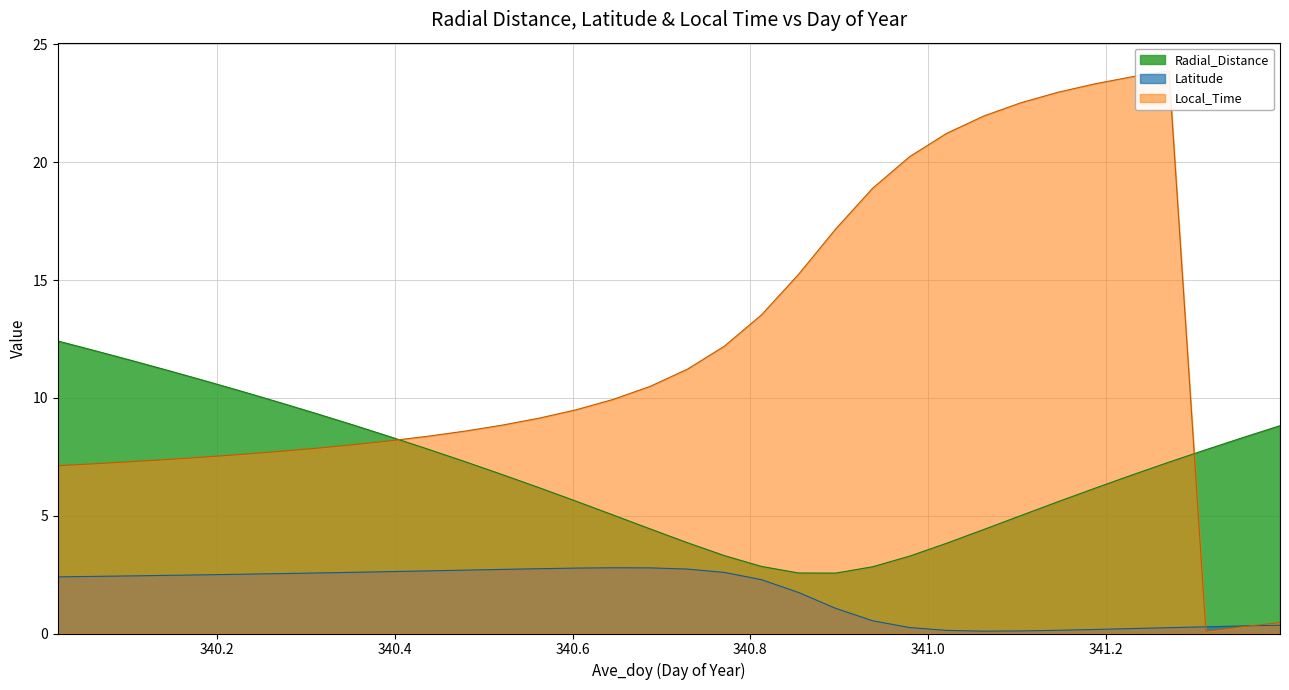

What is the label of the 5th point from the right?

341.2292